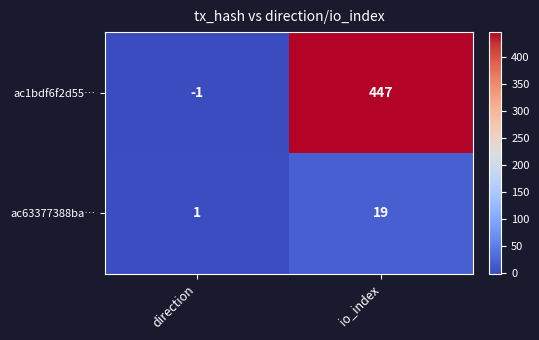

What is the sum of the ac63377388ba… values at direction and io_index?

20